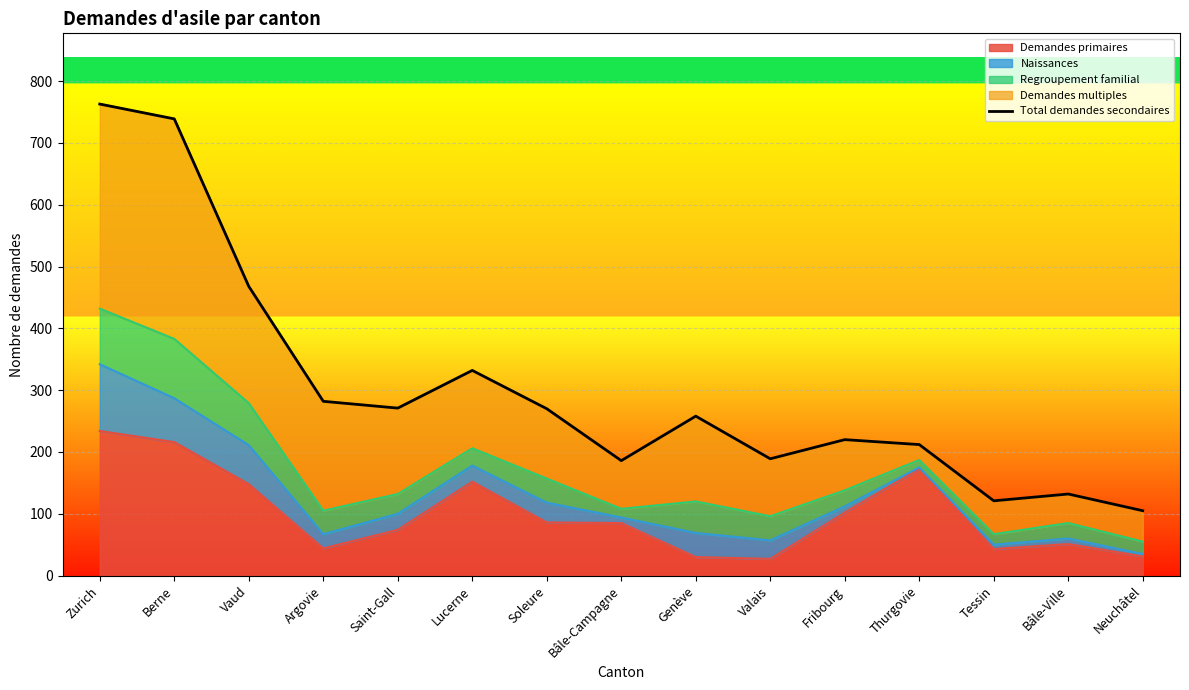

What is the change in value from Valais to Bâle-Ville?

-57